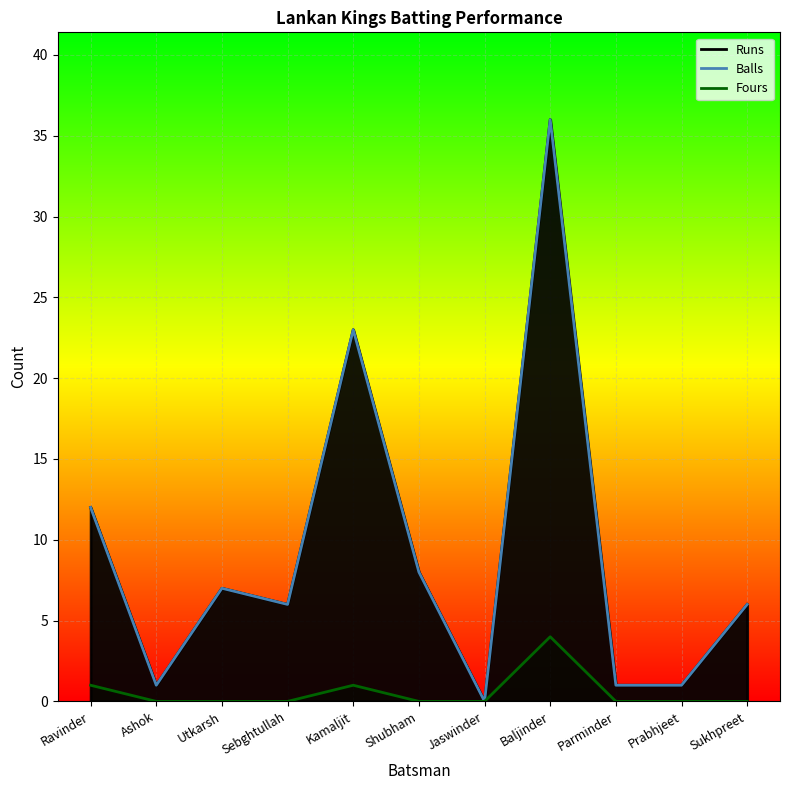

What is the sum of all Balls_line values?

101